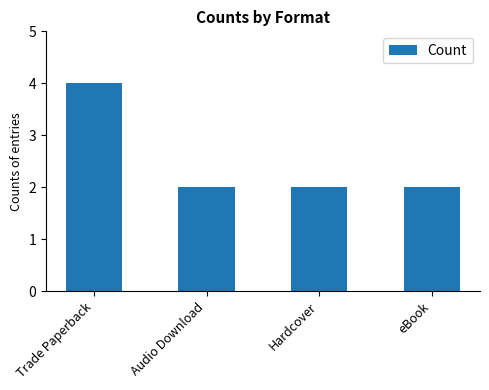

What is the sum of the values at Hardcover and Audio Download?

4